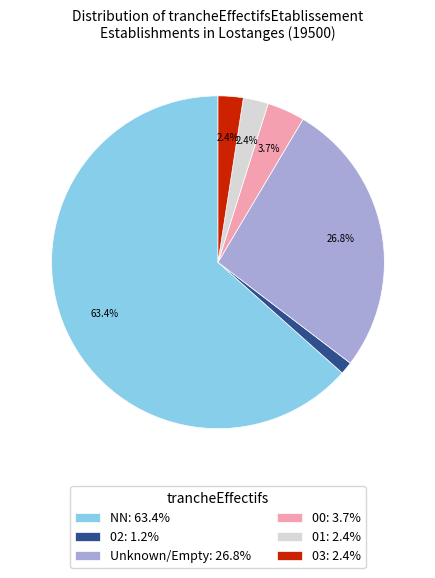

What is the ratio of the value at Unknown/Empty: 26.8% to the value at NN: 63.4%?

0.4